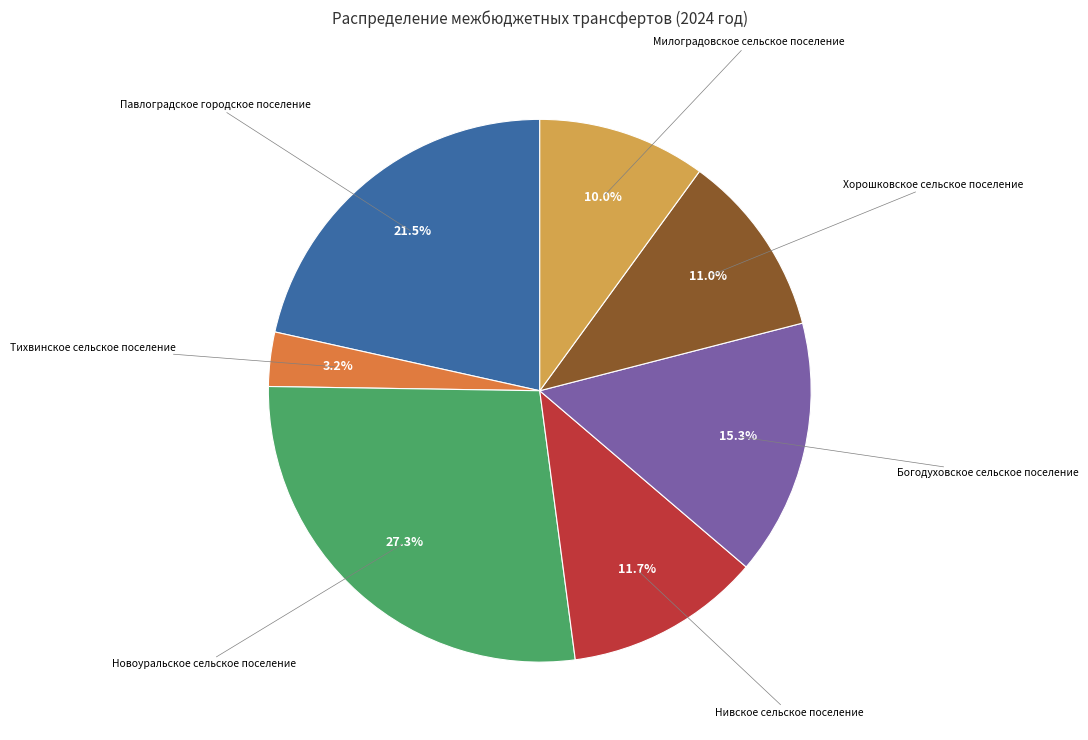

To the nearest percent, what is the average slice percentage?

14%